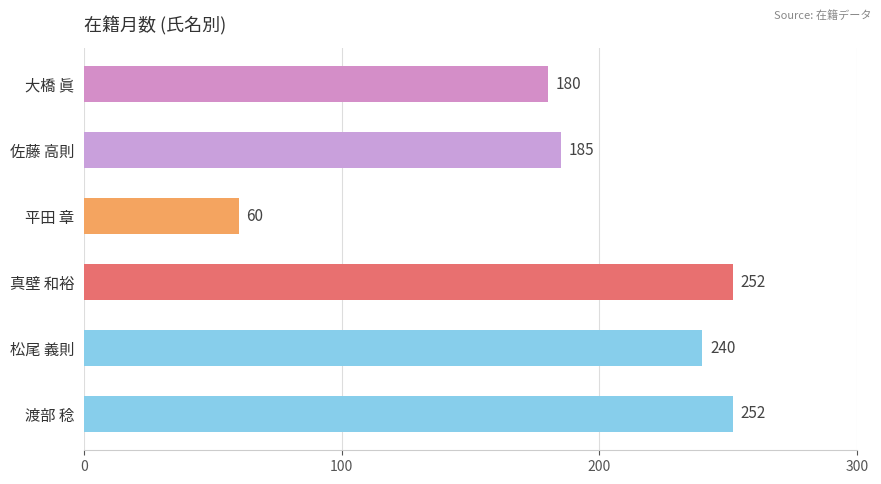

What position from the top is 平田 章?

3